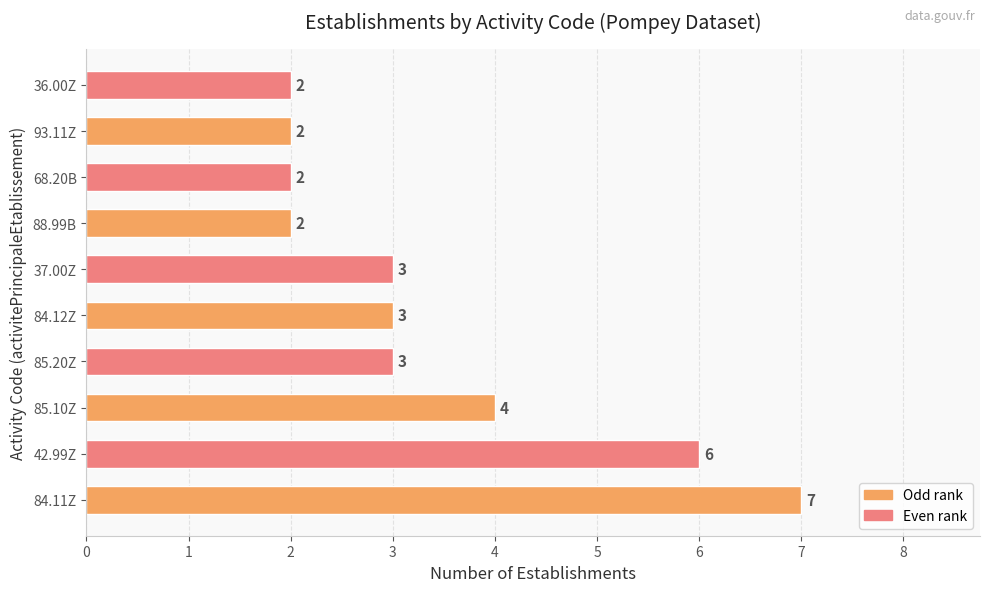

The chart shows a value of 2 at 68.20B. True or false?

True